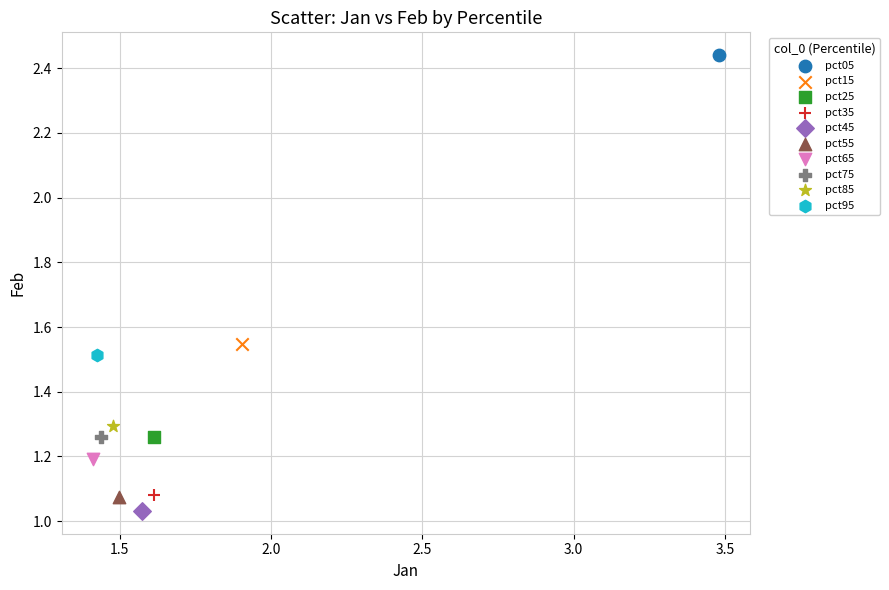

What are all the series names shown in the legend?

pct05, pct15, pct25, pct35, pct45, pct55, pct65, pct75, pct85, pct95